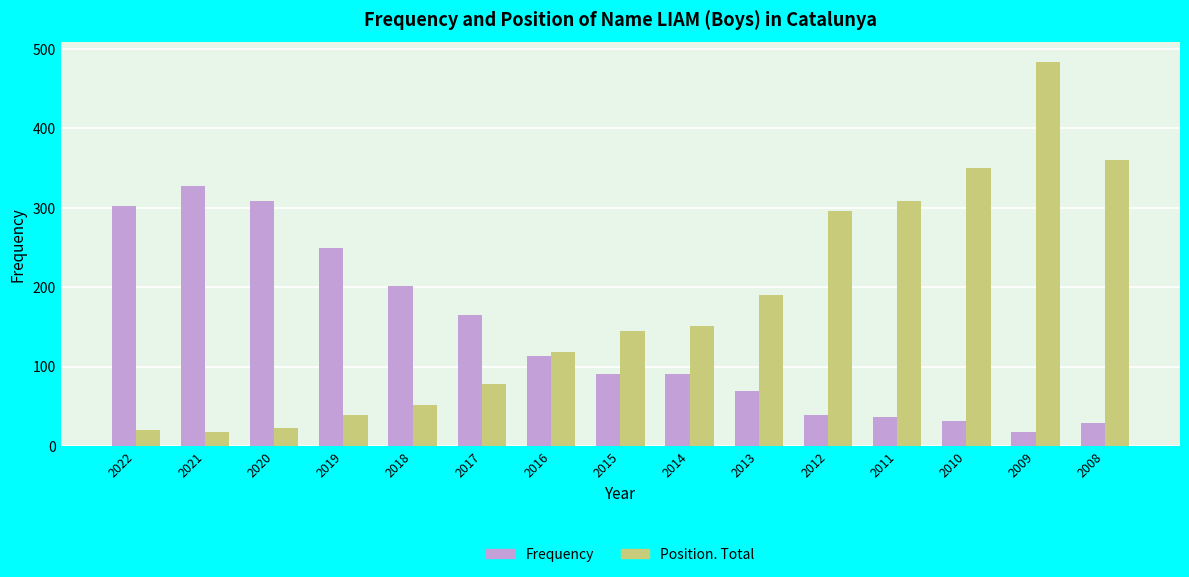

Rank the series at 2015 from lowest to highest value.

Frequency, Position. Total